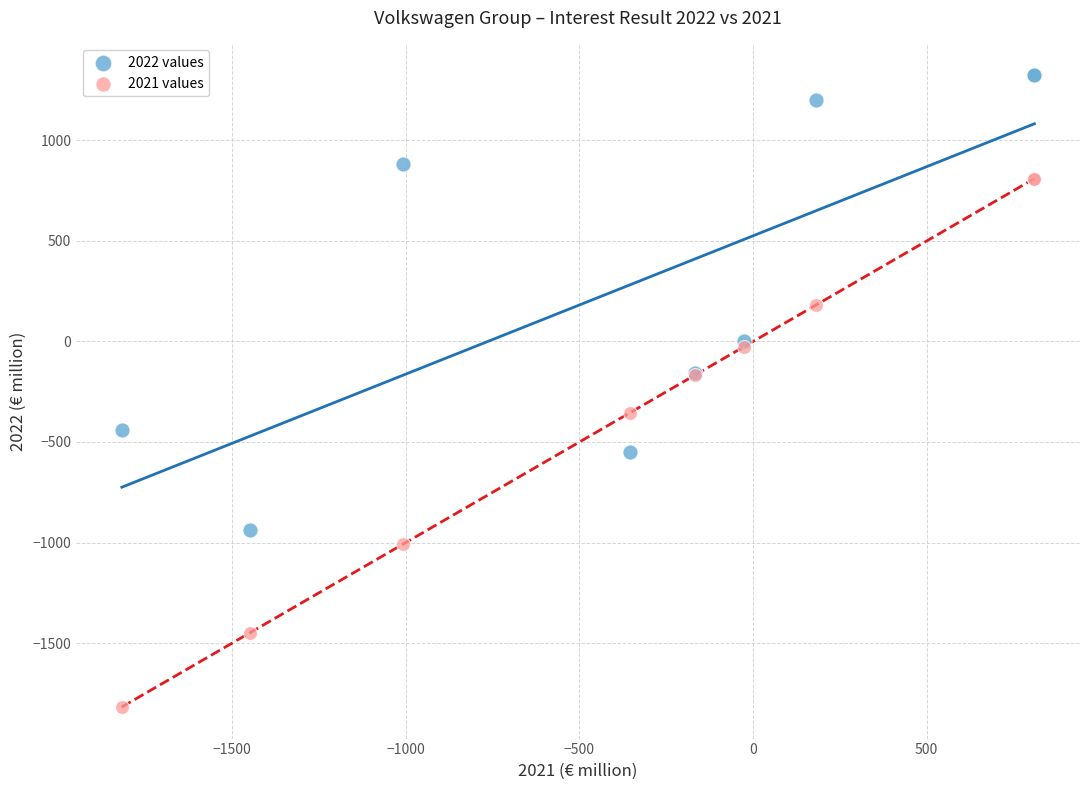

Which series contains the lowest Y value?

2021 values